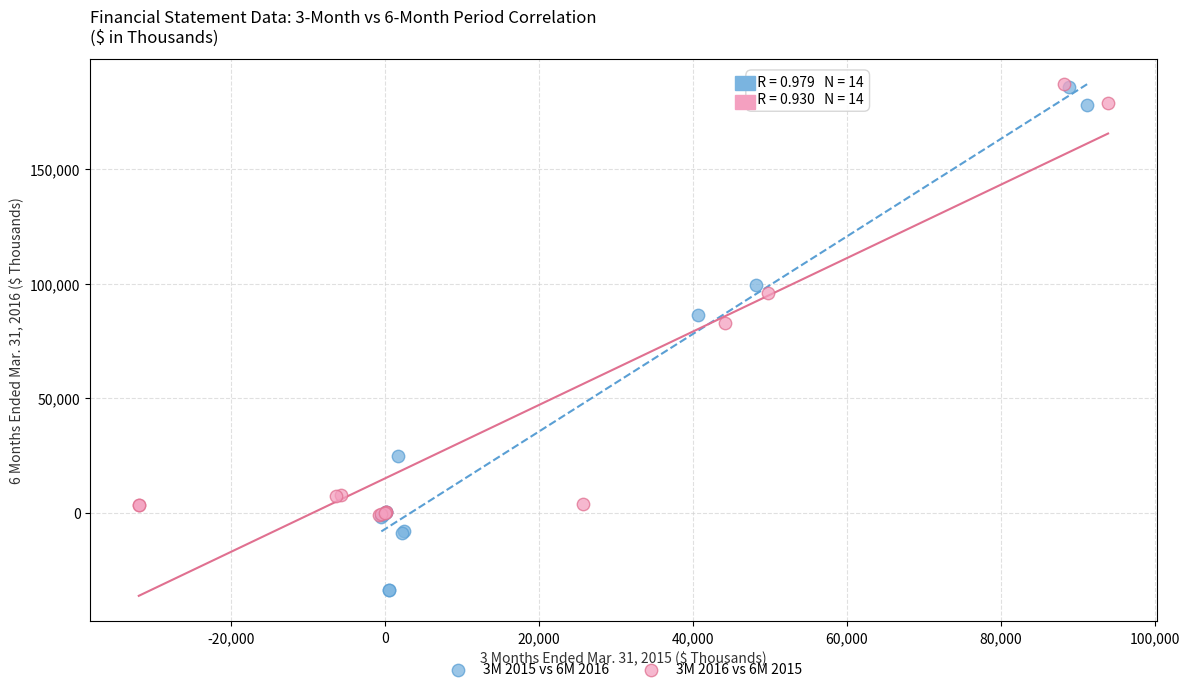

Which series contains the lowest Y value?

3M 2015 vs 6M 2016